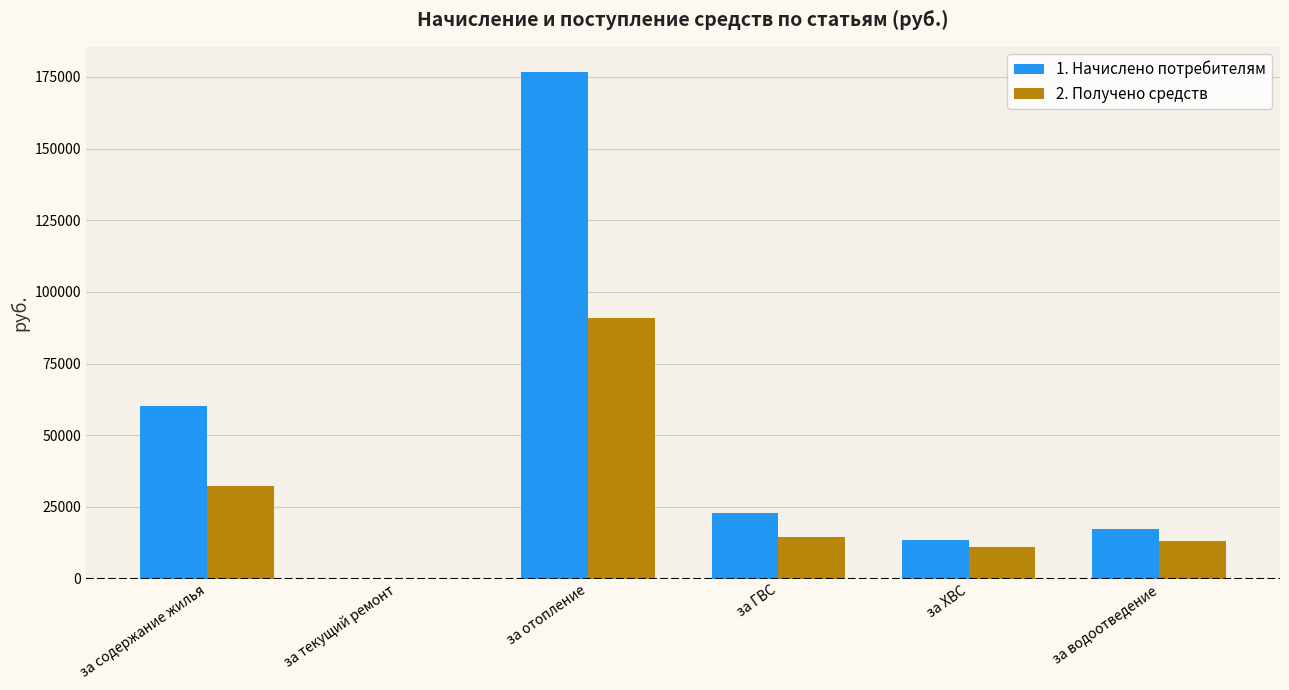

Which series changed the most between за текущий ремонт and за ГВС?

1. Начислено потребителям